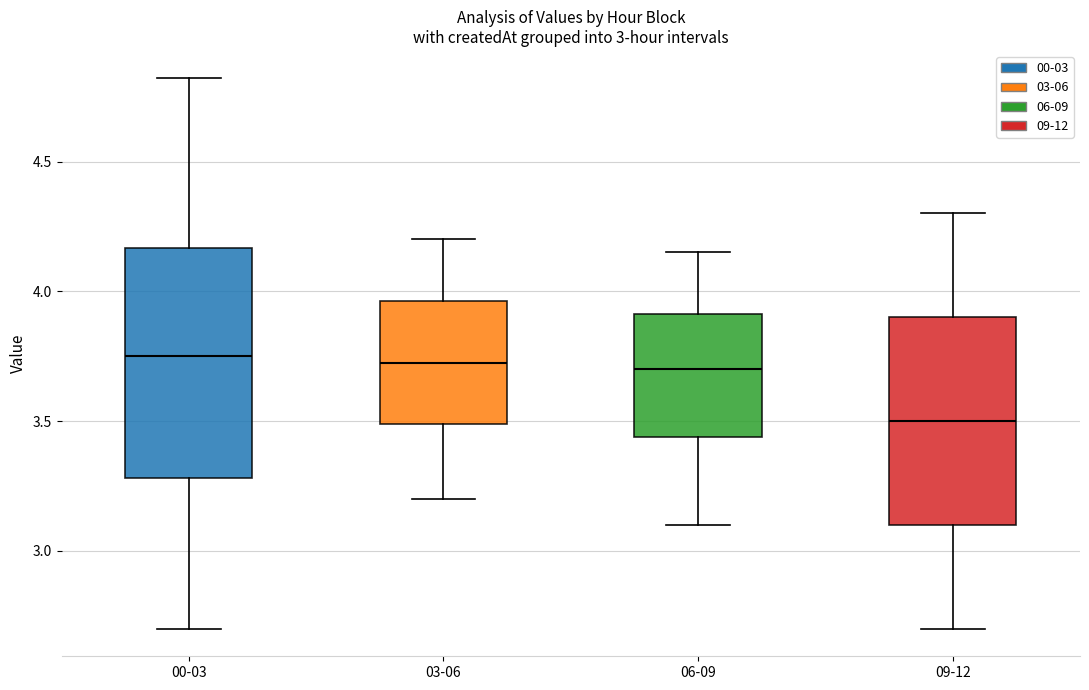

Where is the lower edge of the box for 06-09 on the y-axis? The values are not printed on the chart, so give them approximately, as read against the axis.

3.45